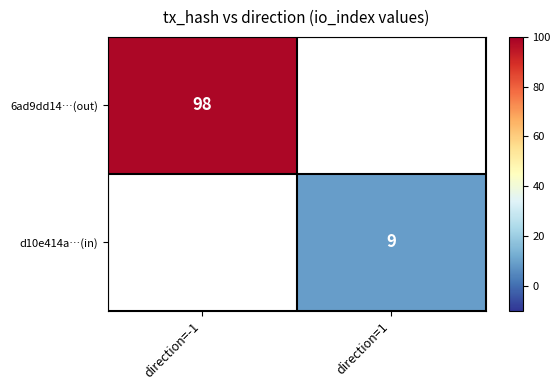

Which category has the highest value across all series?

direction=-1